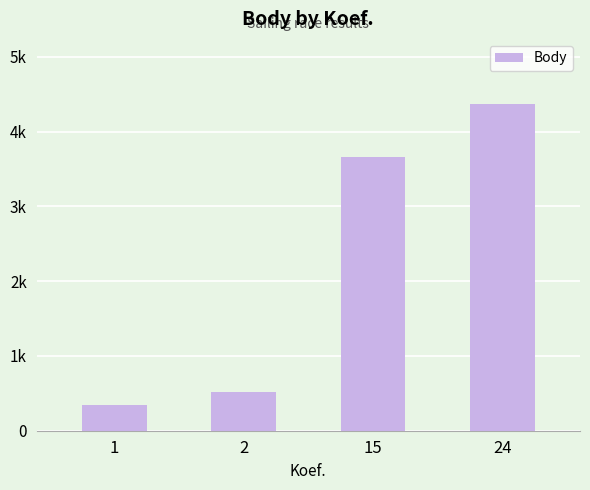

What is the sum of all values?

8877.5